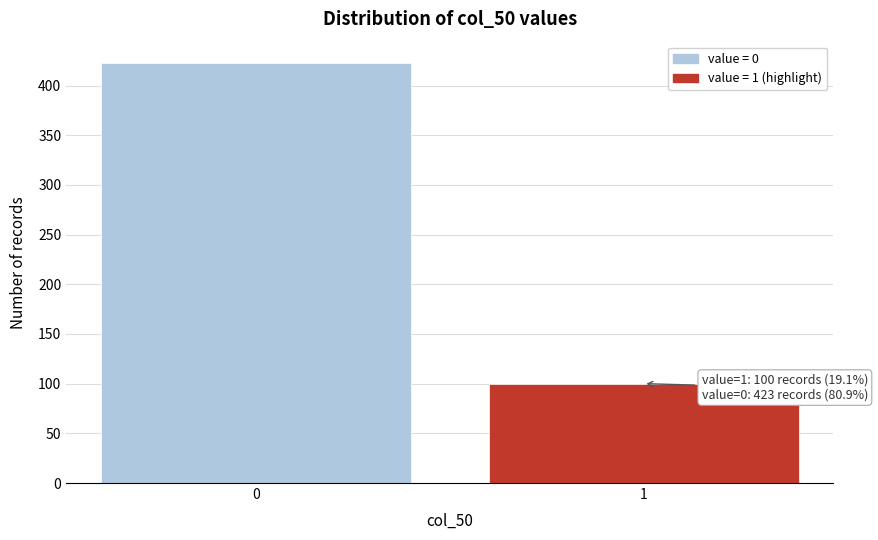

Reading right to left, list all the values displayed in this chart.

100	423